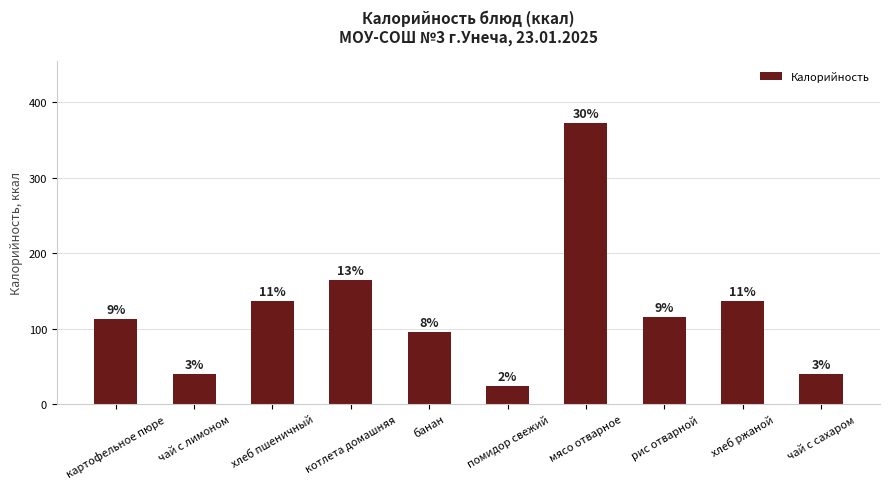

True or false: the data shows 136 at хлеб ржаной.

True